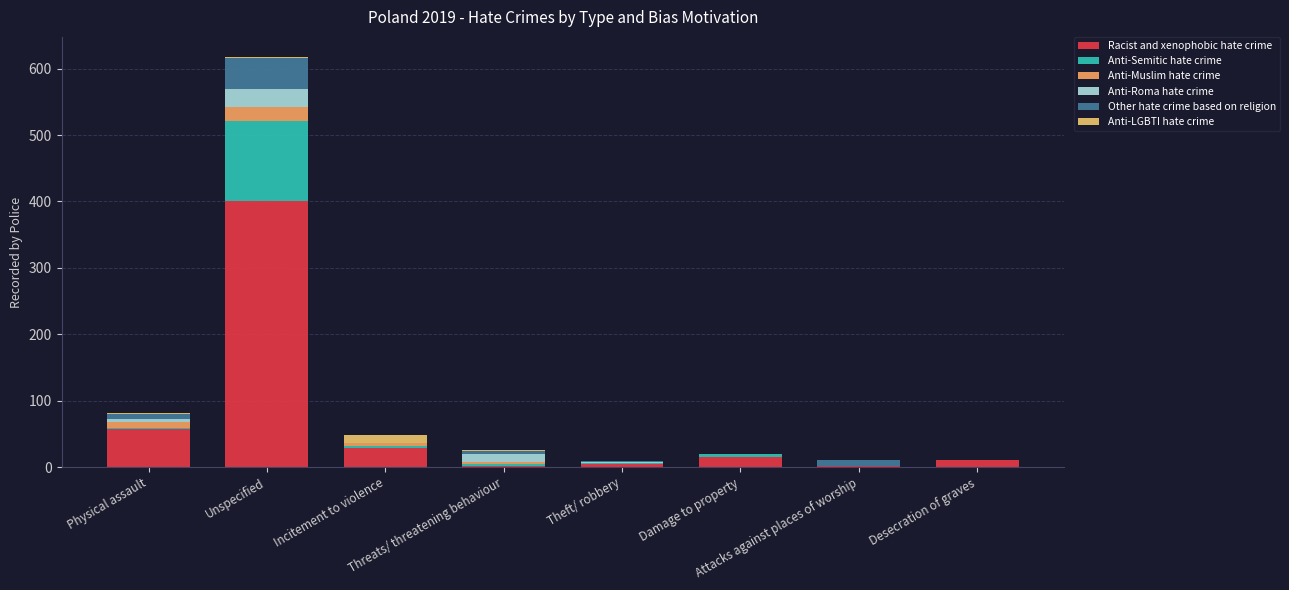

Is it true that Racist and xenophobic hate crime equals 6 at Theft/ robbery?

False